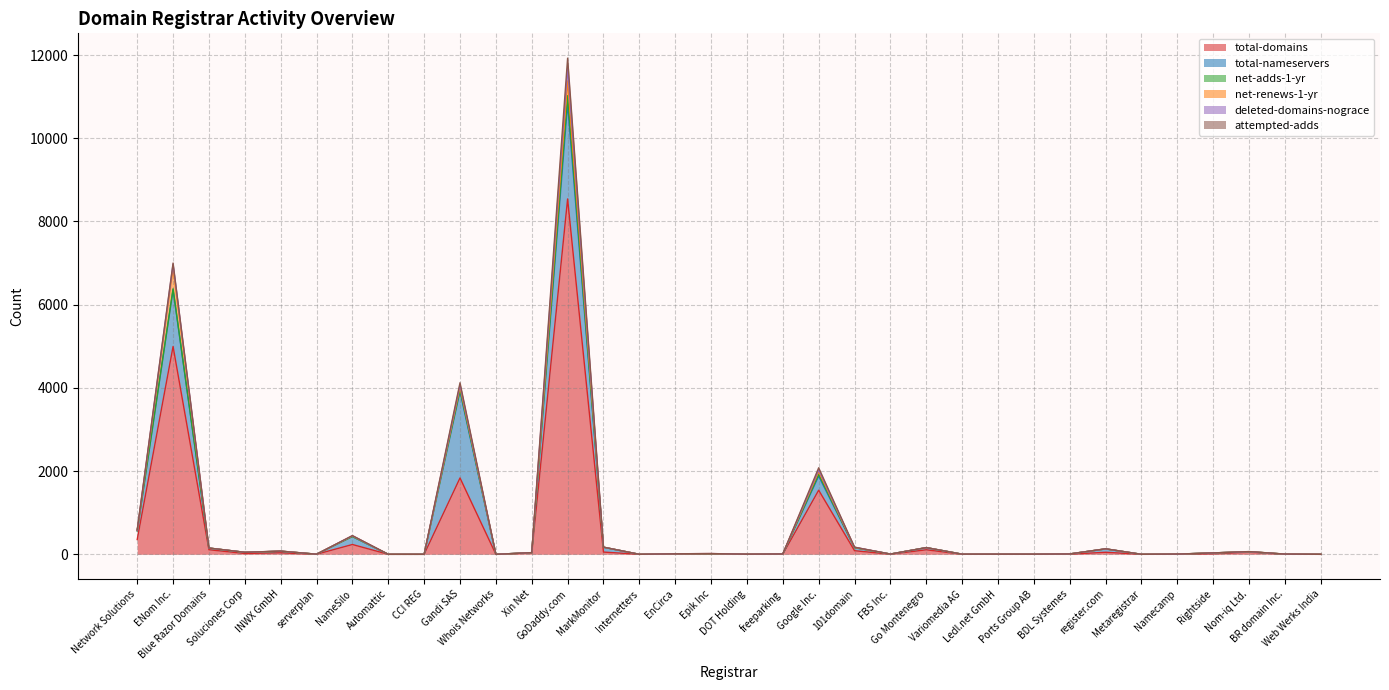

Which series has the widest spread of values?

total-domains